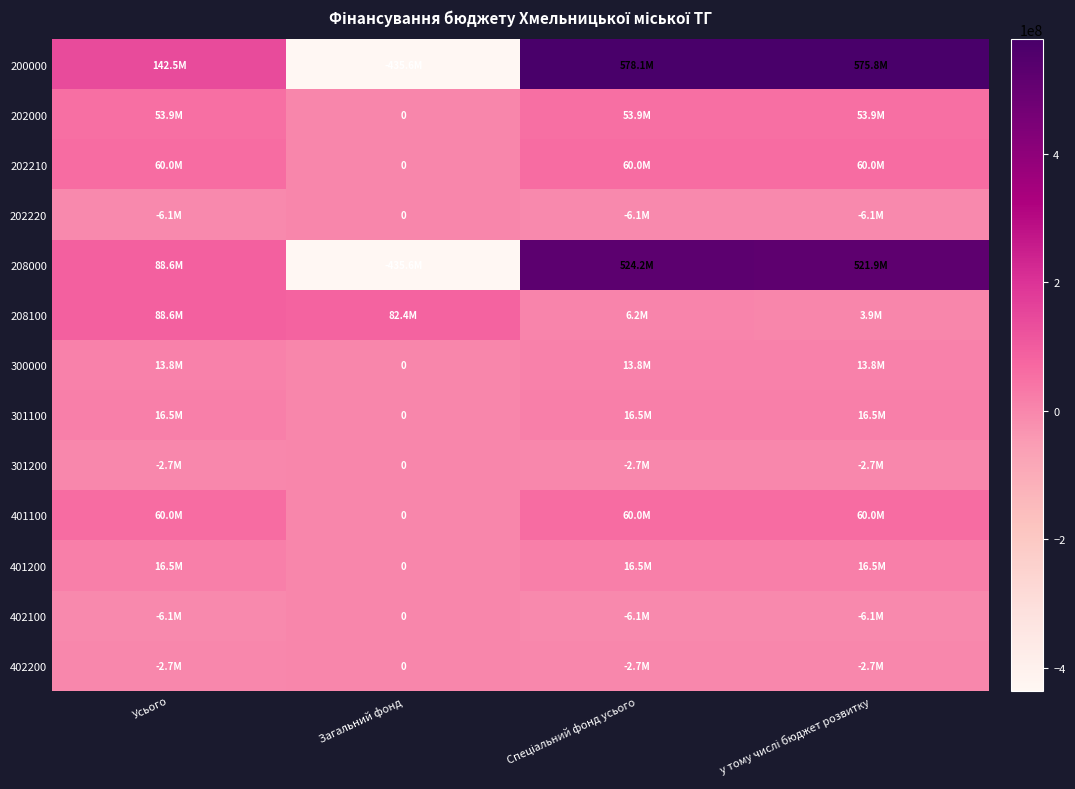

At which label is 301100 closest to 8267761?

Загальний фонд